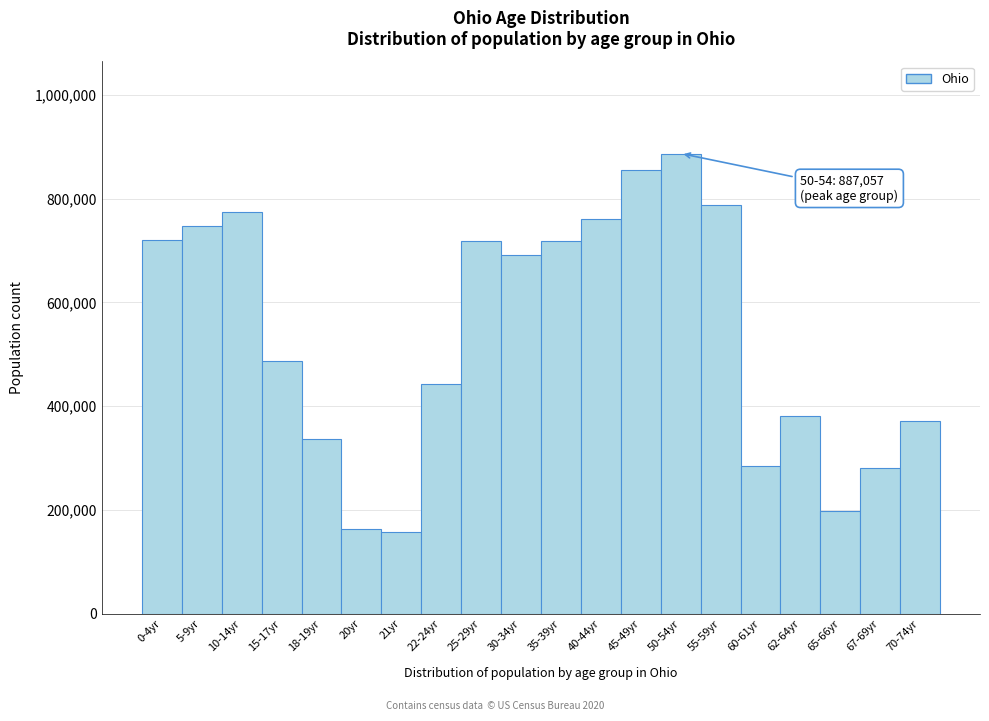

Is it true that the value at 45-49yr is 855134?

True